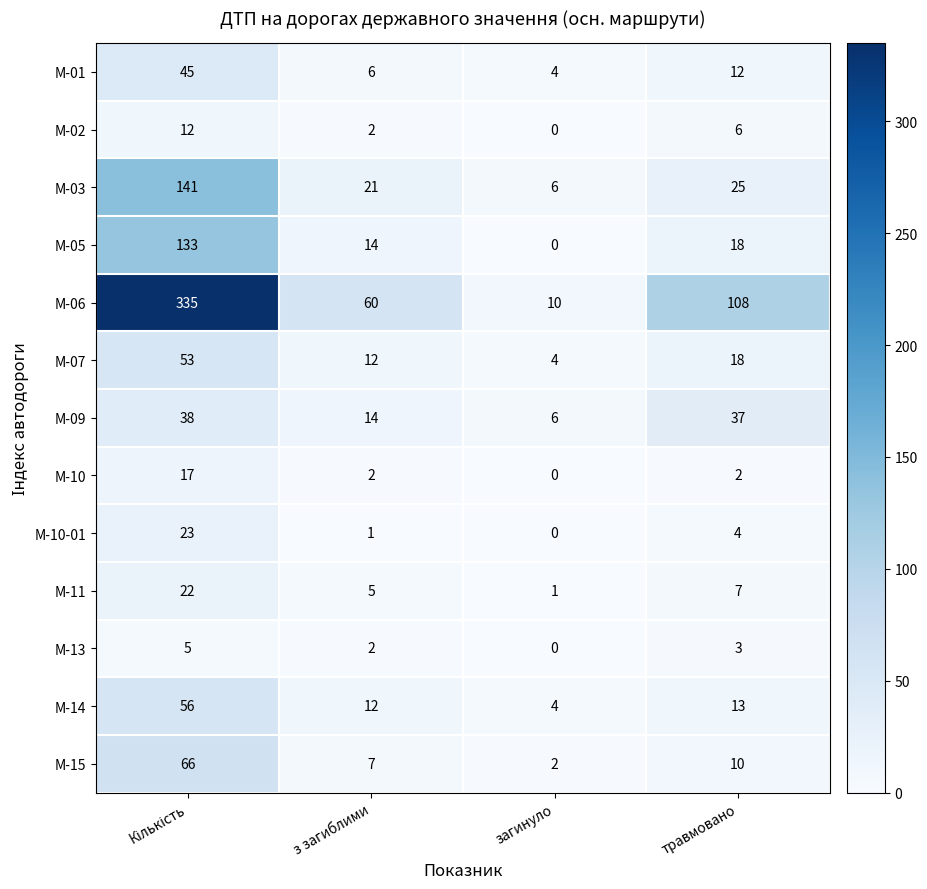

At which category does the chart reach its minimum across all series?

загинуло